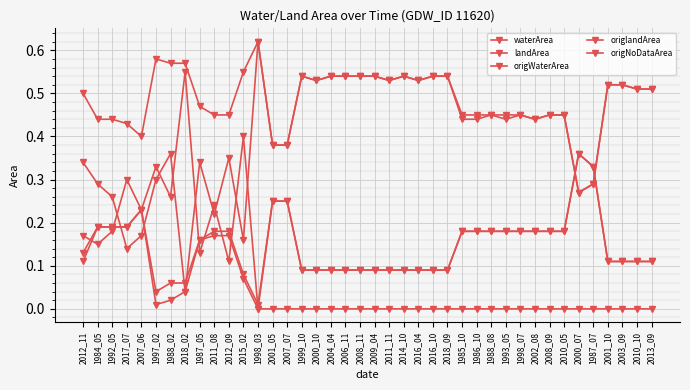

Does the chart have visible grid lines?

Yes